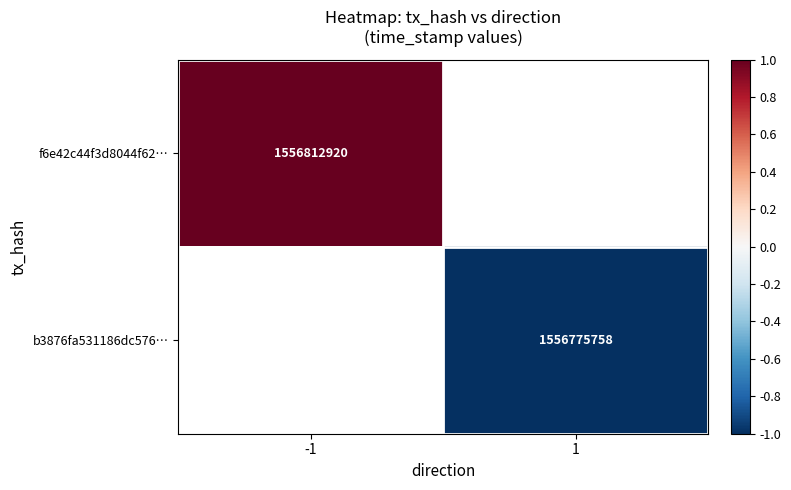

True or false: f6e42c44f3d8044f62… has a value of 604053755 at -1.

False